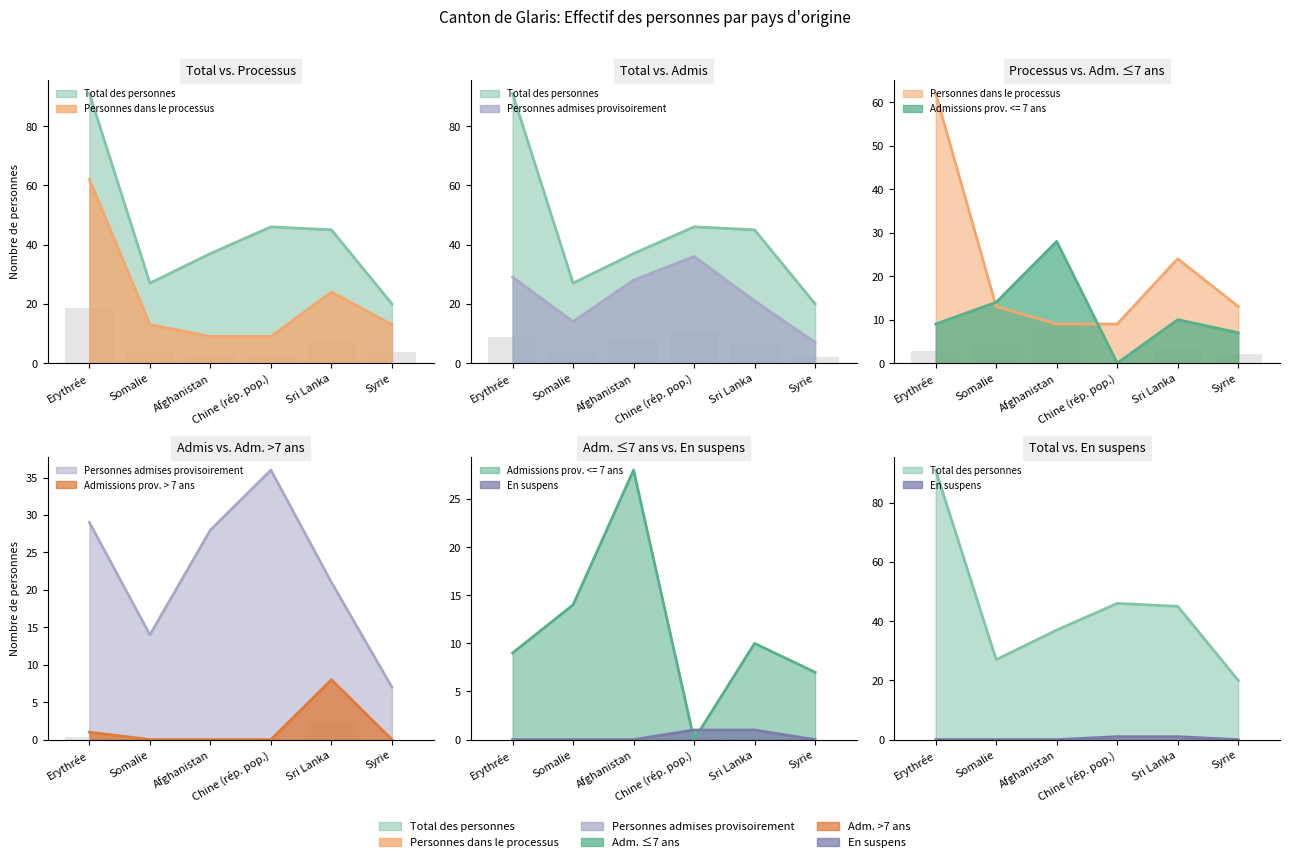

What position from the left is Erythrée?

1